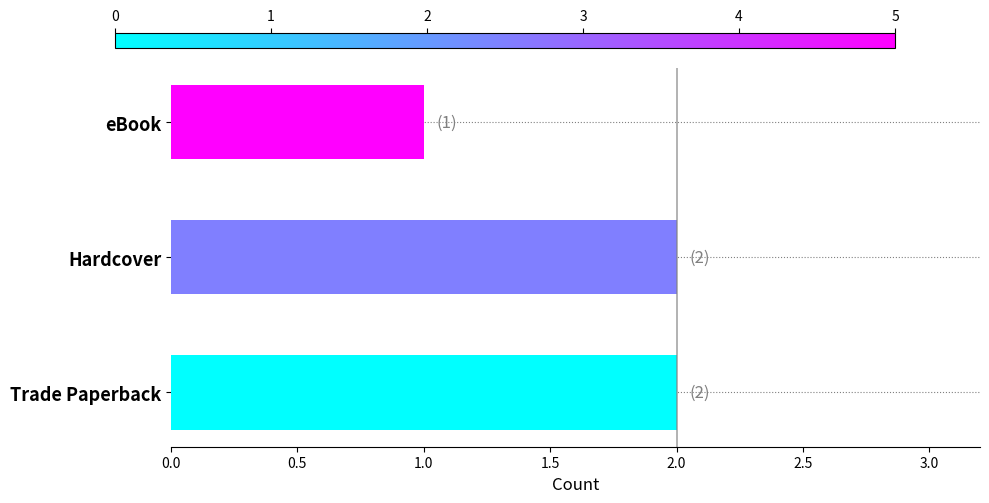

Reading bottom to top, extract all data points from this chart.

Trade Paperback=2	Hardcover=2	eBook=1